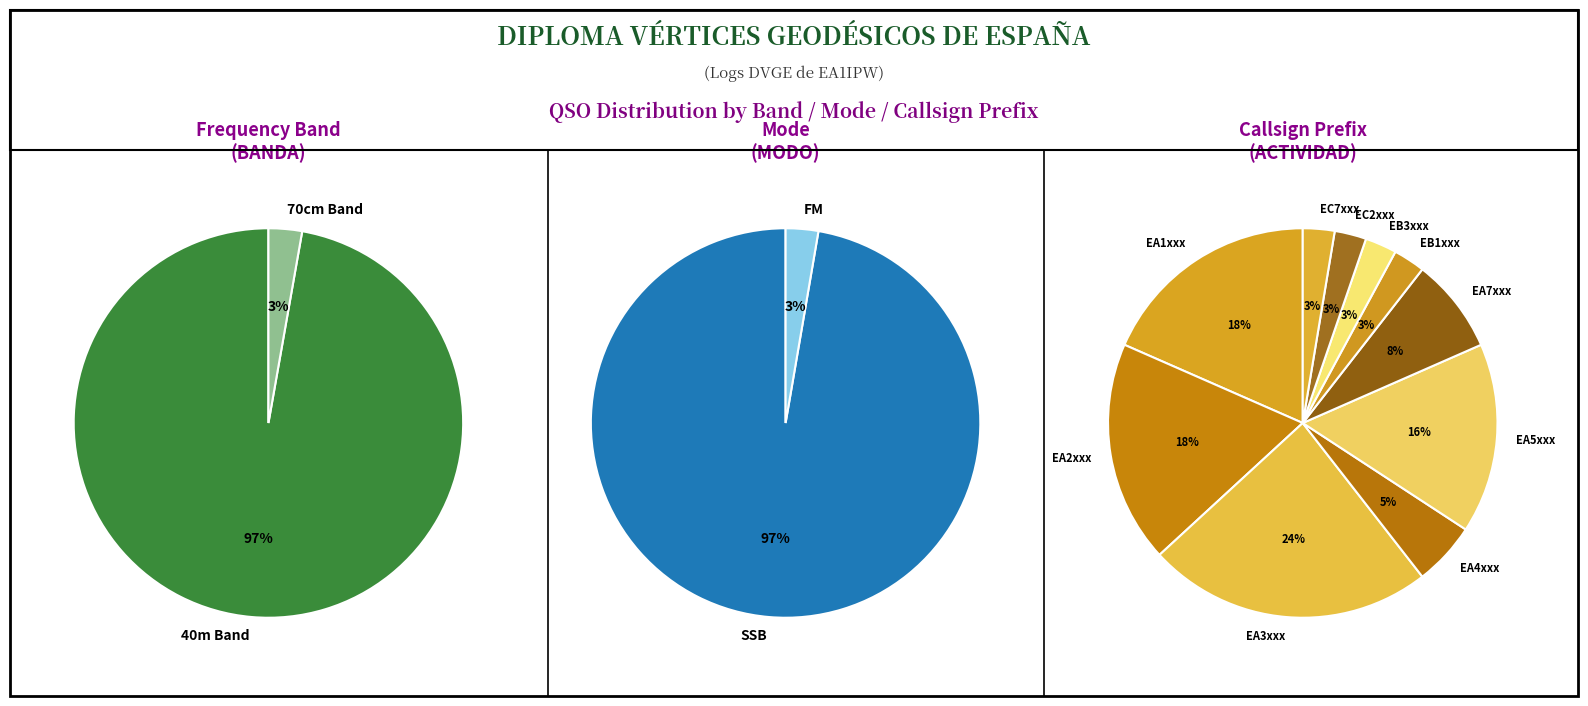

Does 21 represent more than half of the total?

No